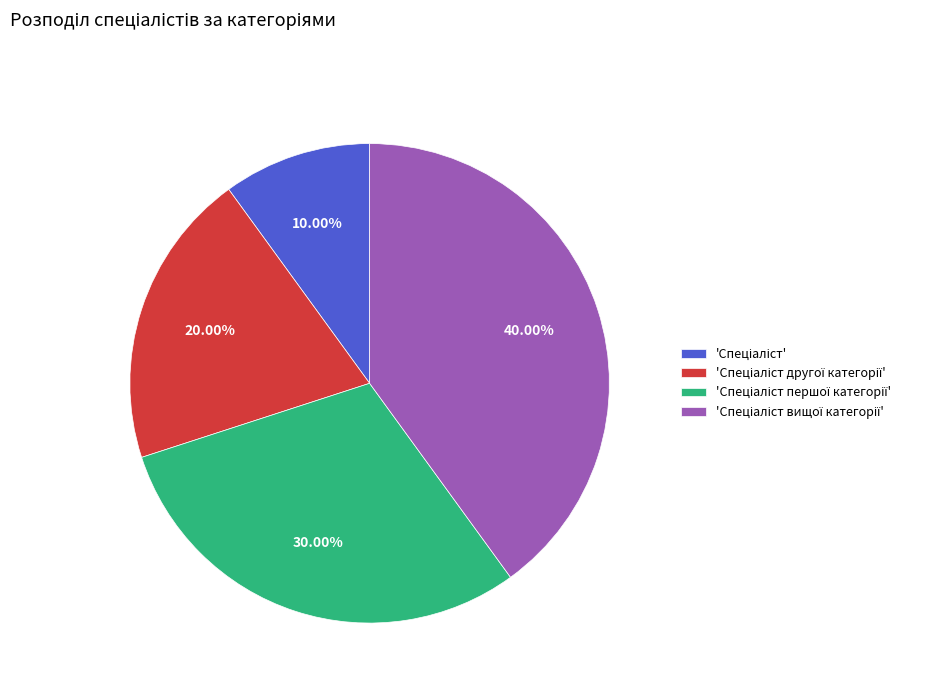

Does any single category account for the majority?

No